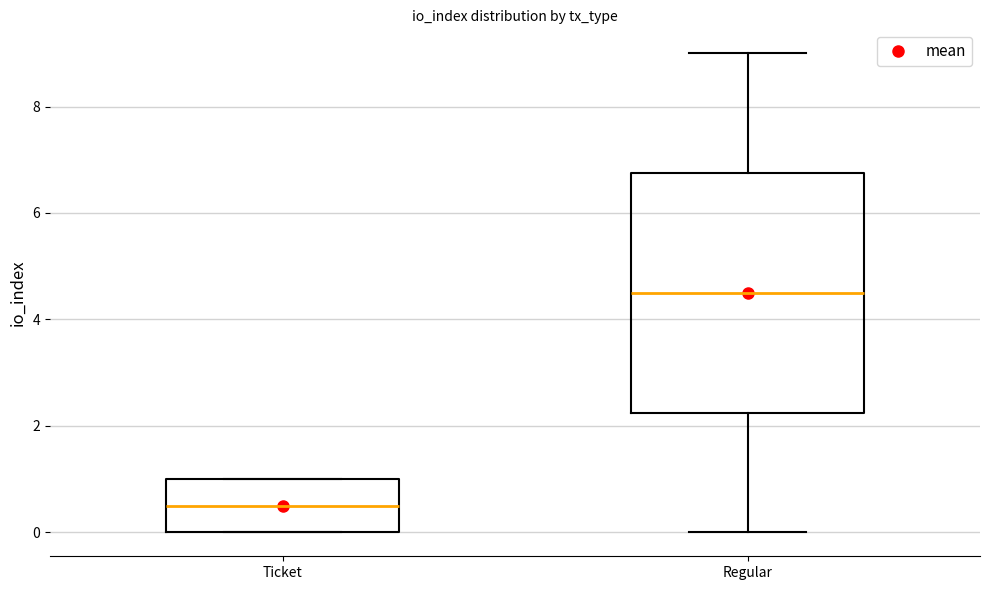

Reading left to right, read every box against the y-axis: the position of its median line, the range the box covers, and the ends of its whiskers. The values are not printed on the chart, so give them approximately, as read against the axis.

Ticket: median 0.6, box 0.0 to 1.0, whiskers 0.0 to 1.0
Regular: median 4.6, box 2.2 to 6.8, whiskers 0.0 to 9.0